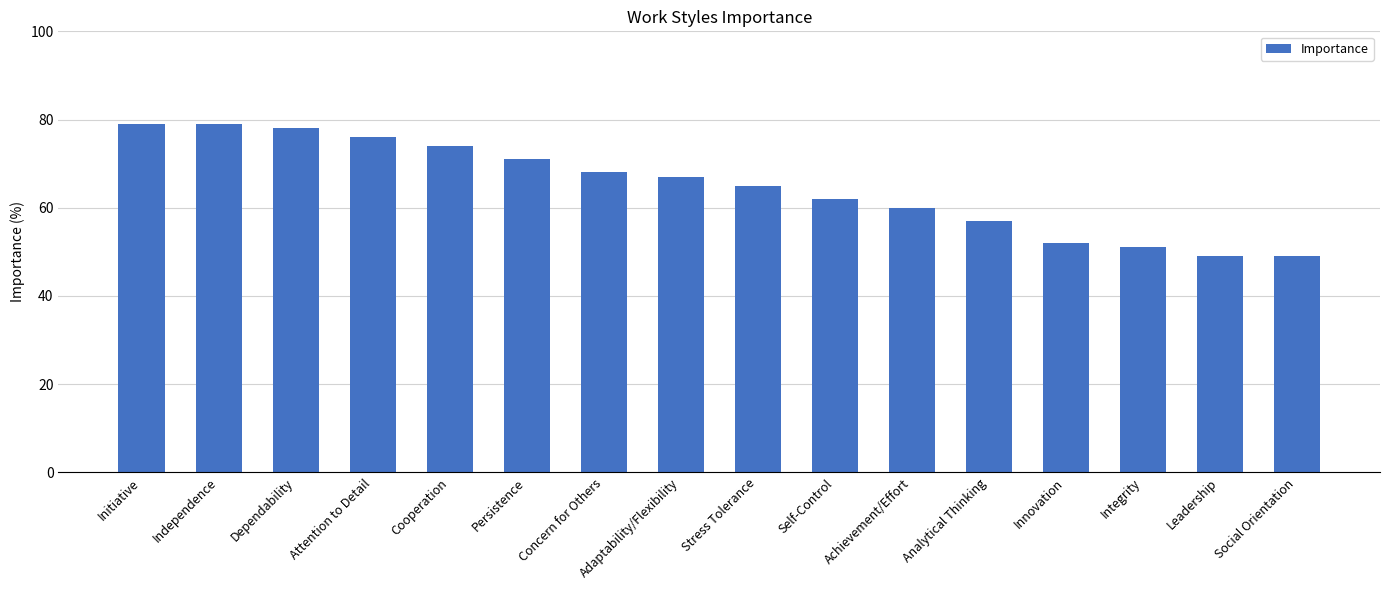

What is the difference between the values at Stress Tolerance and Persistence?

6